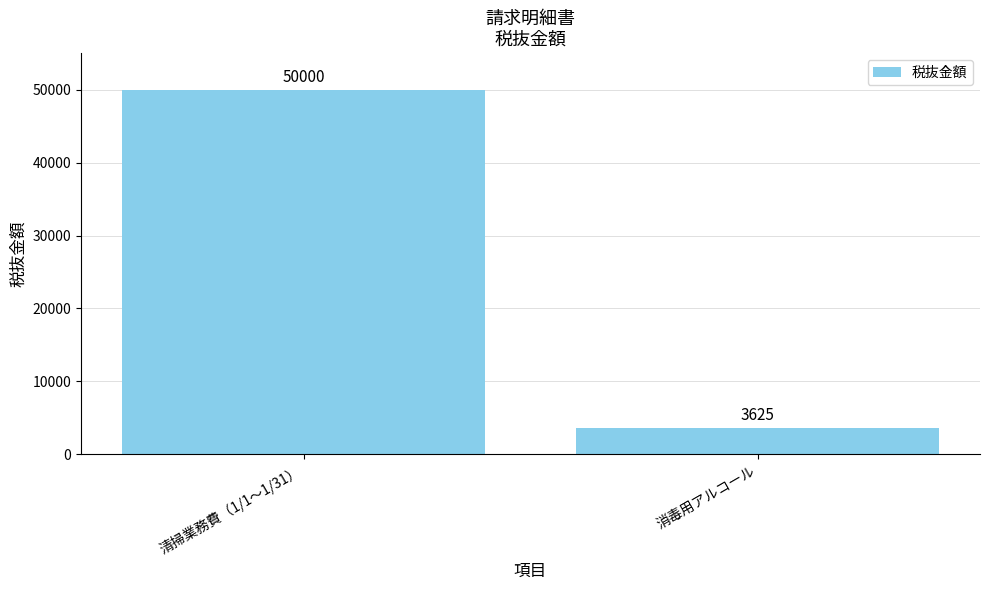

What is the label of the 2nd bar from the left?

消毒用アルコール